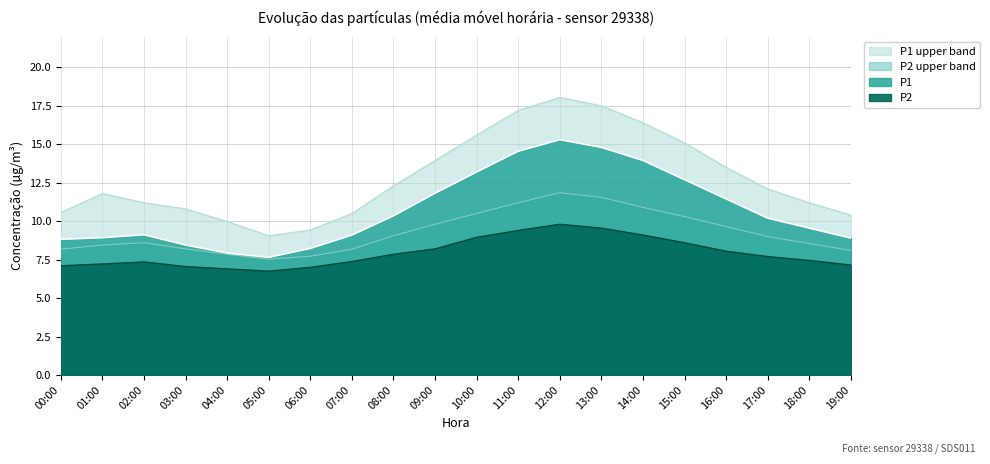

What is the sum of all P1 values?

215.0